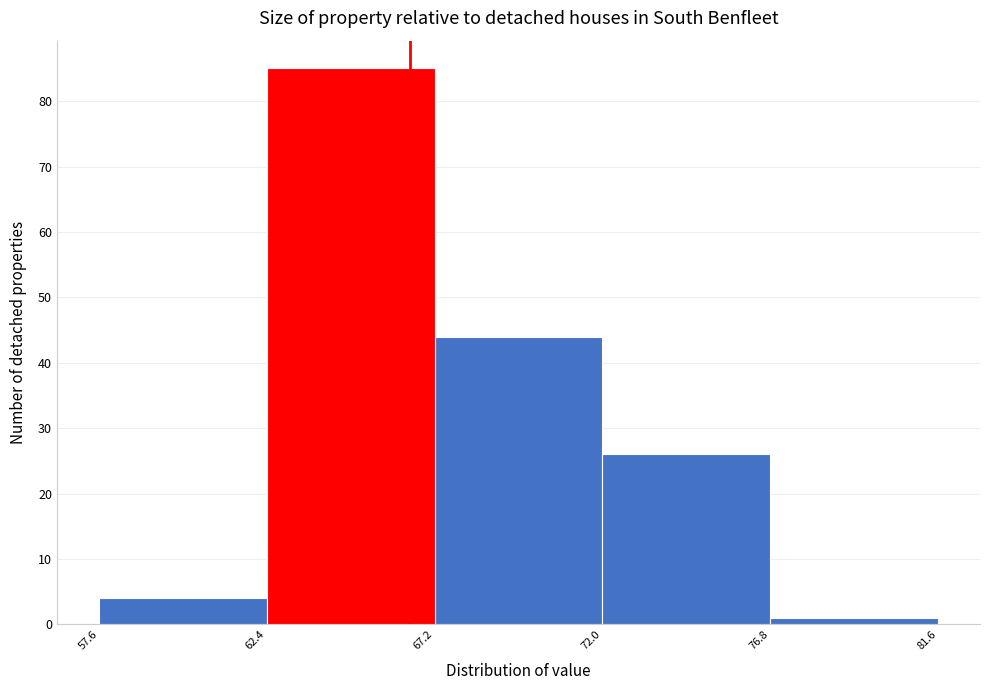

Reading left to right, list every bar in this chart as the range it spans on the x-axis followed by its height. The values are not printed on the chart, so give them approximately, as read against the axis.

57.6 to 62.4: 4
62.4 to 67.2: 85
67.2 to 72.0: 44
72.0 to 76.8: 26
76.8 to 81.6: 1